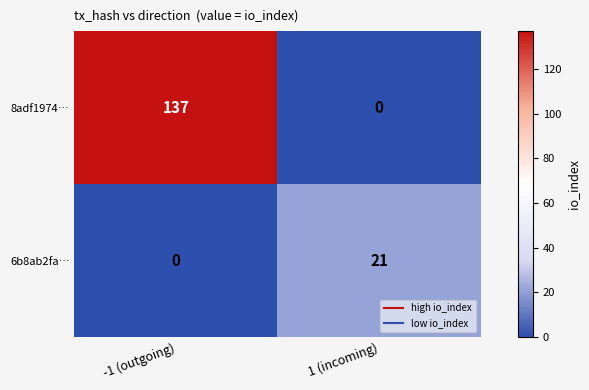

At which label is 6b8ab2fa… closest to 10?

-1 (outgoing)